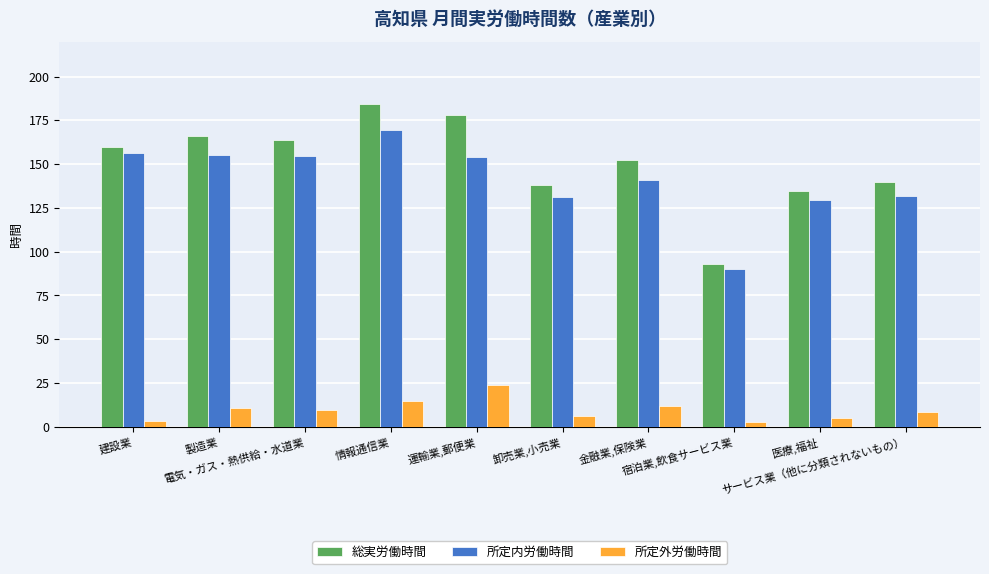

At which category is the sum across all series the highest?

情報通信業